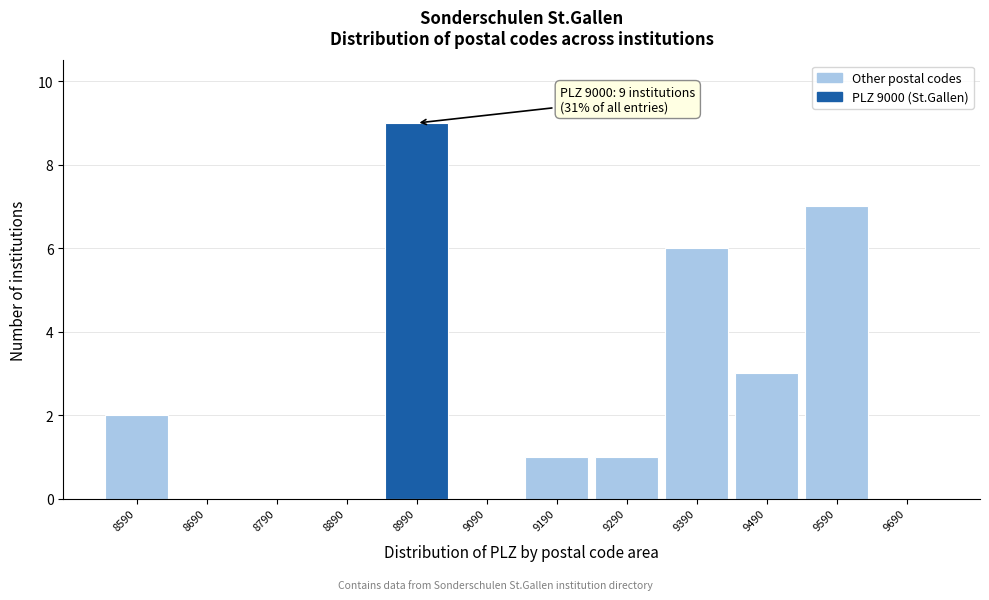

Reading left to right, transcribe all the data shown in this chart.

8590=2	8690=0	8790=0	8890=0	8990=9	9090=0	9190=1	9290=1	9390=6	9490=3	9590=7	9690=0